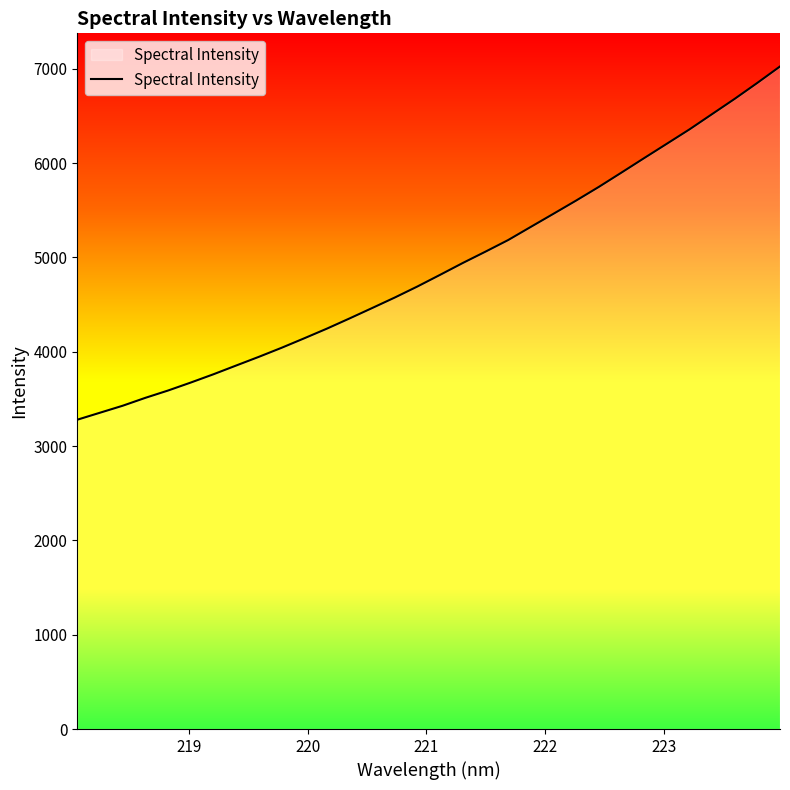

True or false: there are more than 1 points higher than both neighbors.

False